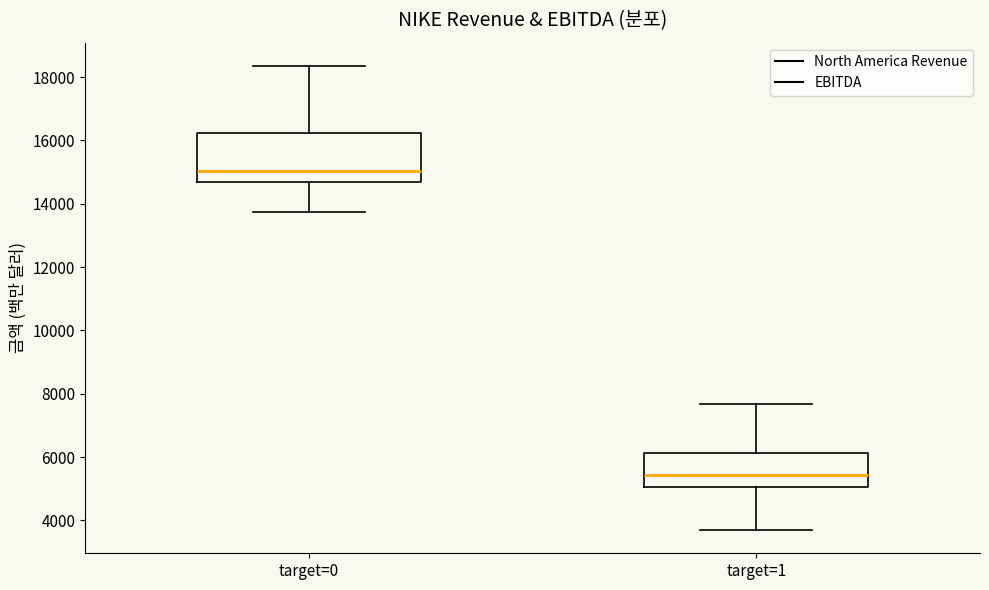

Reading left to right, read every box against the y-axis: the position of its median line, the range the box covers, and the ends of its whiskers. The values are not printed on the chart, so give them approximately, as read against the axis.

target=0: median 15000, box 14600 to 16200, whiskers 13800 to 18400
target=1: median 5400, box 5000 to 6200, whiskers 3600 to 7600